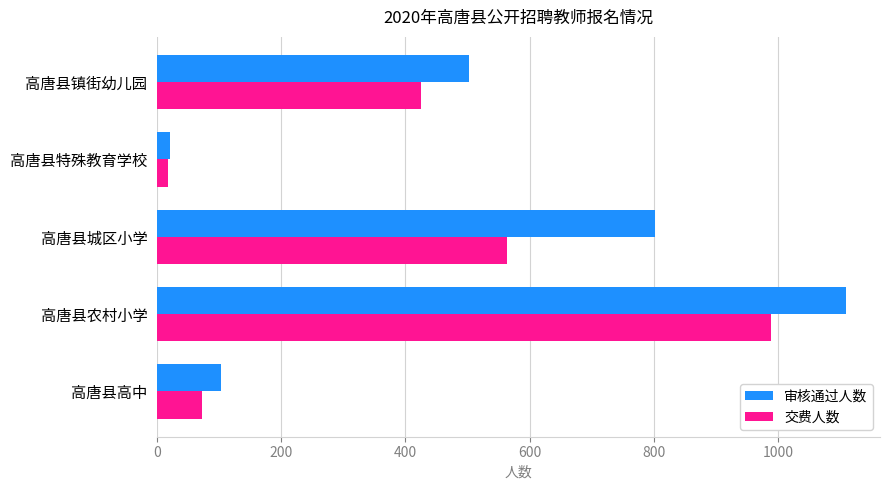

At how many categories does at least one series exceed 273?

3